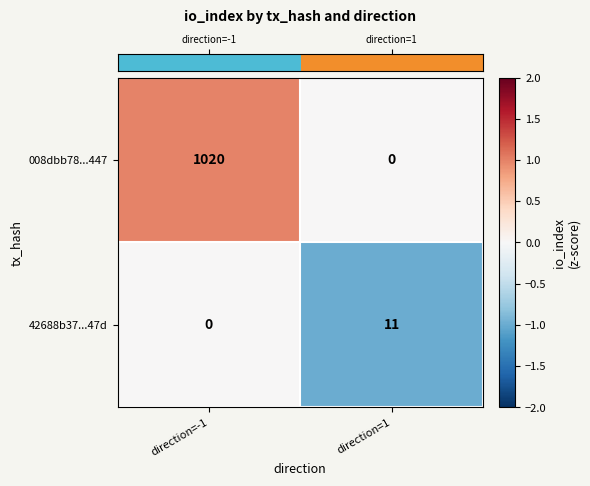

Rank the categories by 008dbb78...447 value from highest to lowest.

direction=-1, direction=1